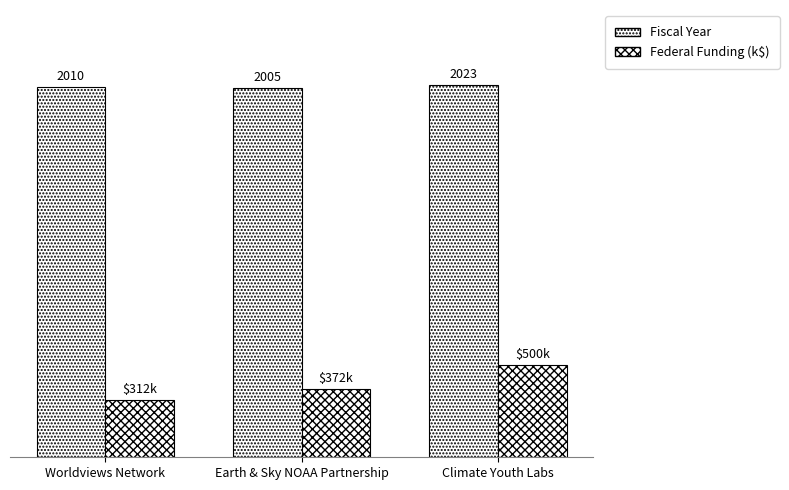

Are the bars grouped side by side (vs. stacked)?

Yes